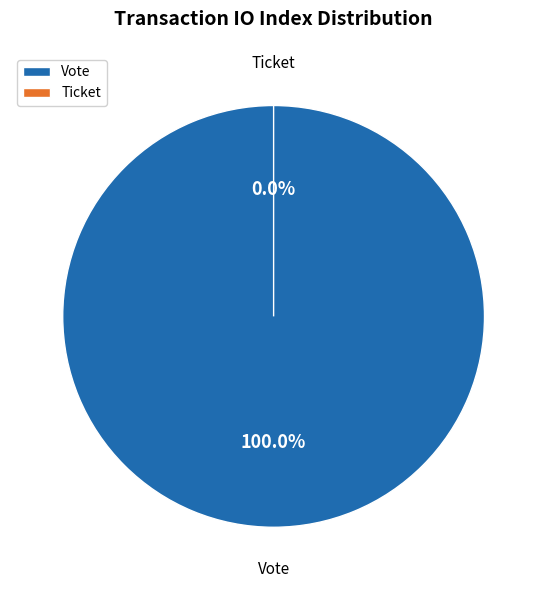

Which category has the smallest portion of the pie?

Ticket